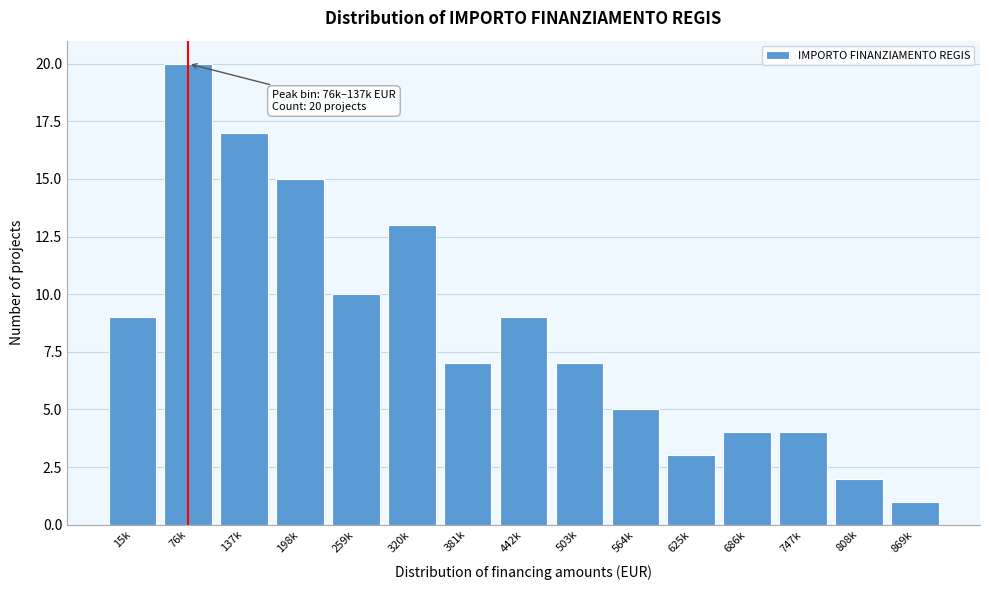

Reading left to right, what are all the values shown in this chart?

9	20	17	15	10	13	7	9	7	5	3	4	4	2	1